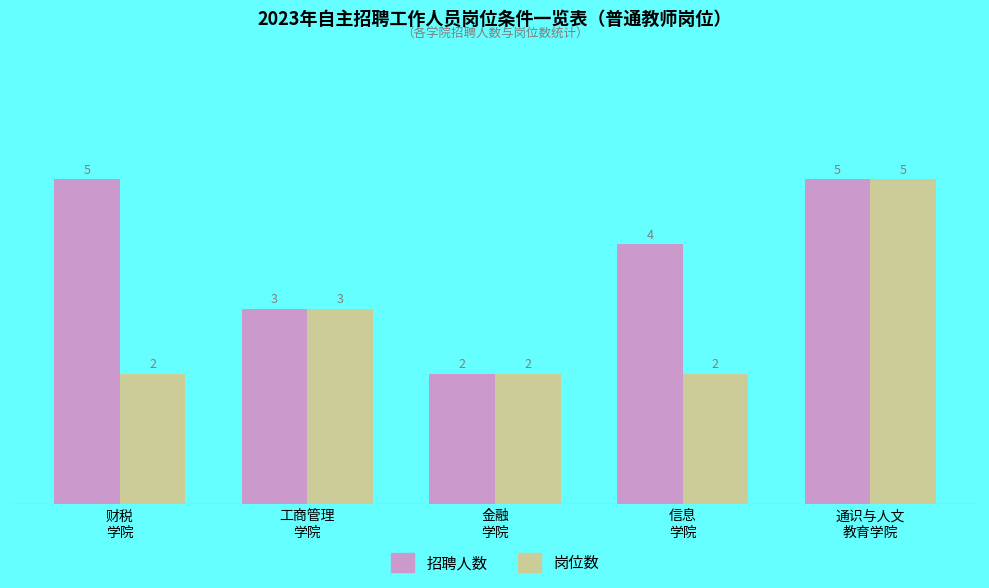

Which series has the largest total across all categories?

招聘人数